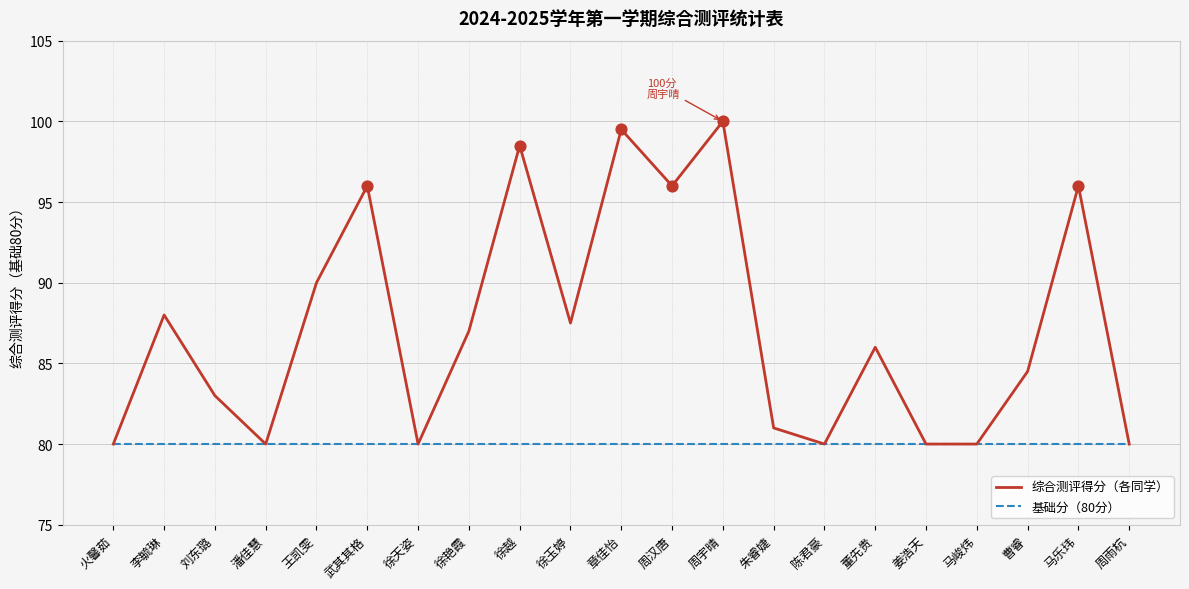

What is the difference between the highest and lowest values at 李毓琳?

8.0